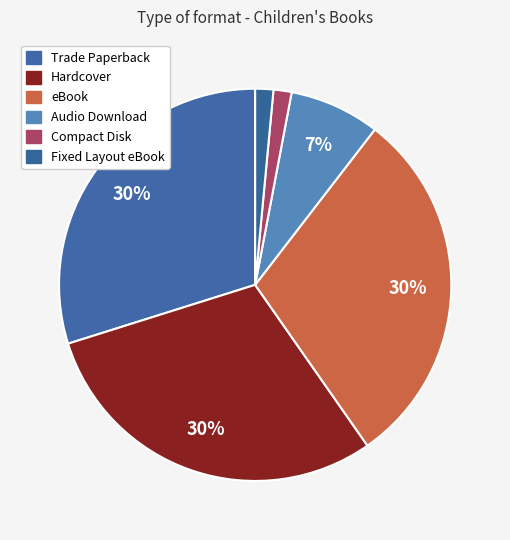

Rank the categories by value from highest to lowest.

Trade Paperback, Hardcover, eBook, Audio Download, Compact Disk, Fixed Layout eBook